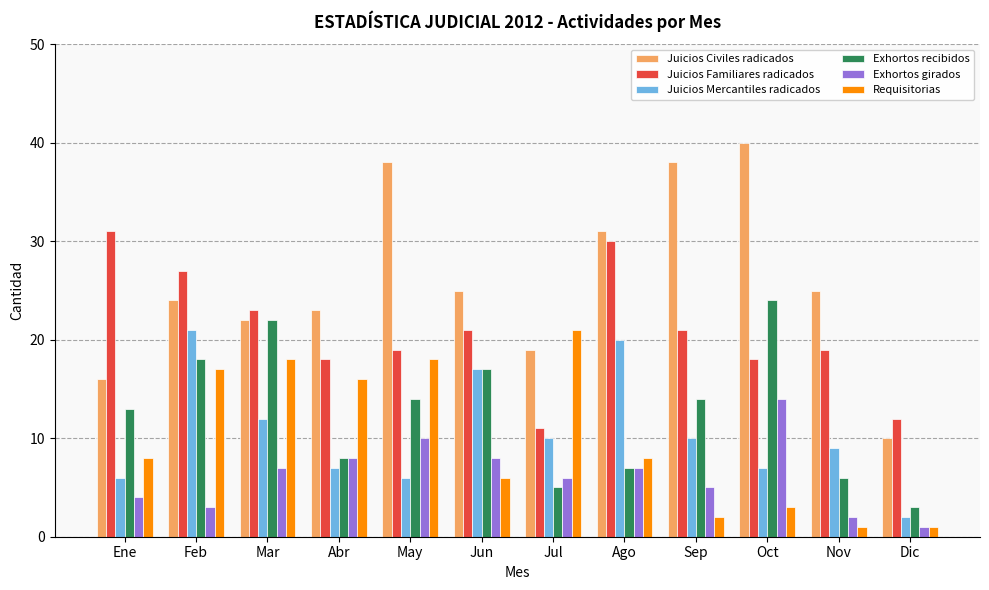

How many bars are there in total?

72